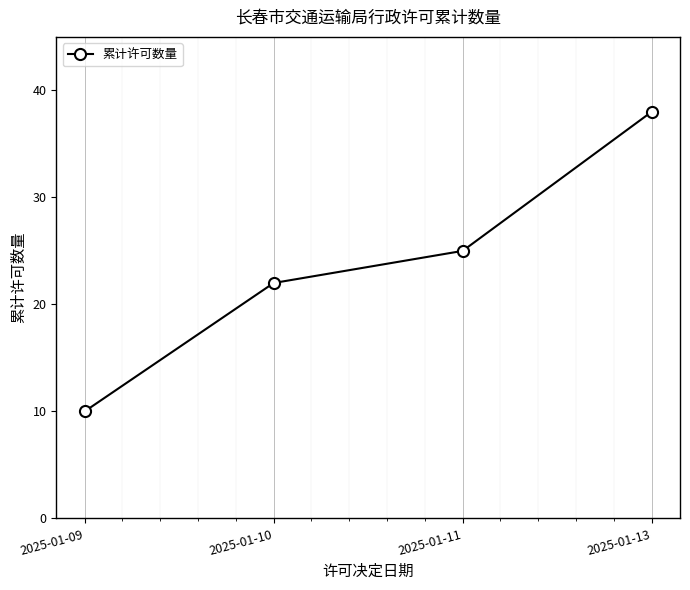

True or false: the data has more than 0 interior local peaks.

False